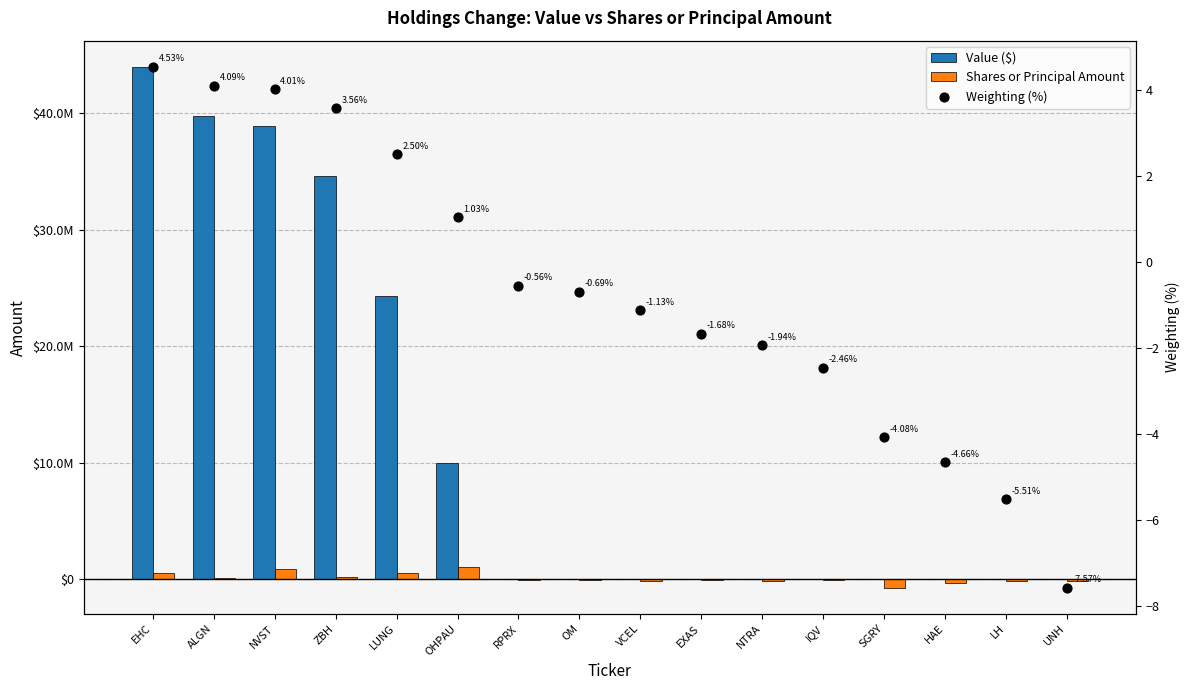

Is the value of Weighting (%) at LH greater than the value of Value ($) at IQV?

No